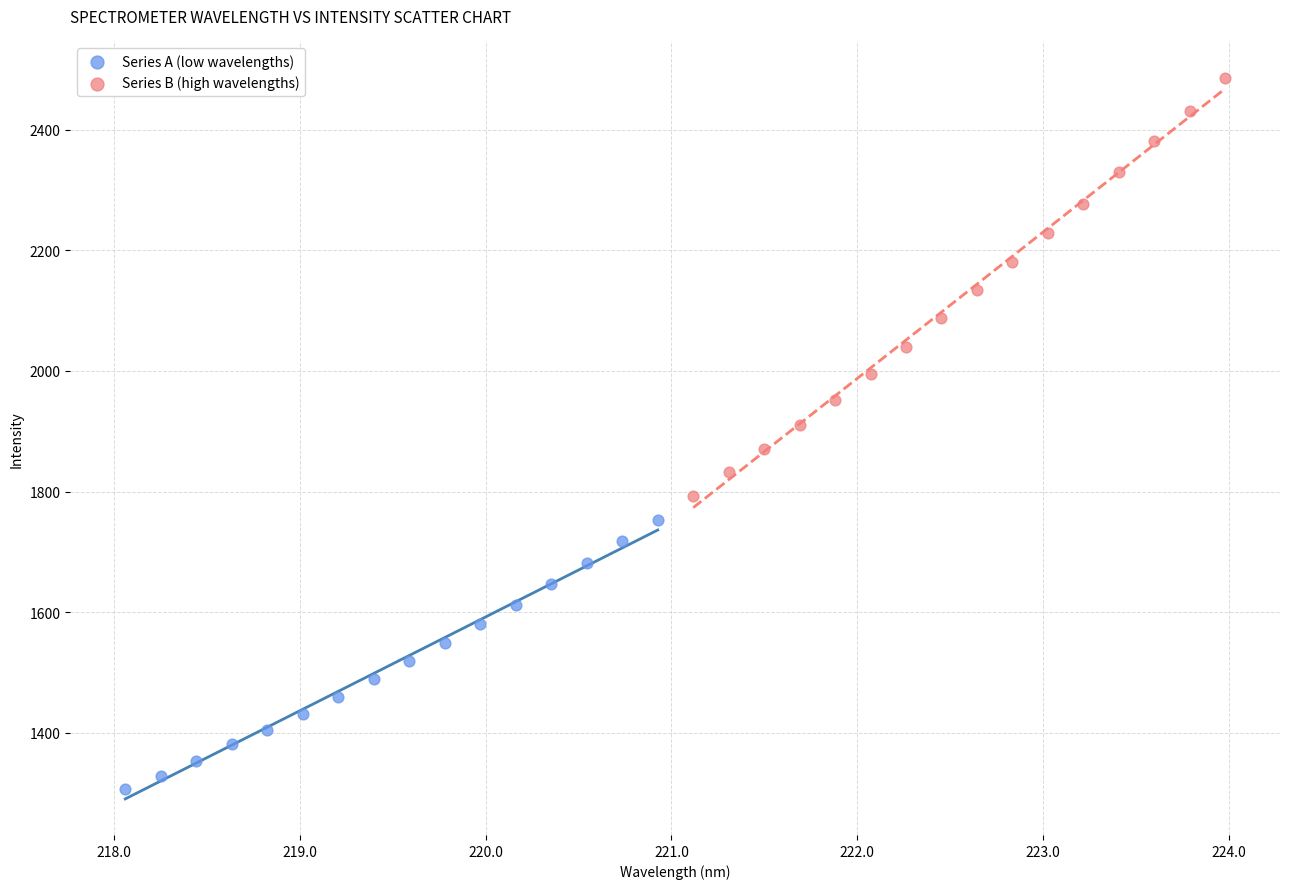

Which series contains the highest Y value?

Series B (high wavelengths)